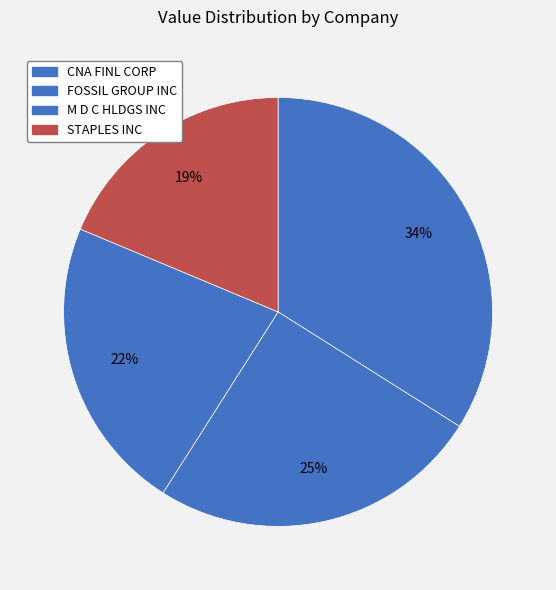

What percentage is NOT represented by M D C HLDGS INC?

77.7%